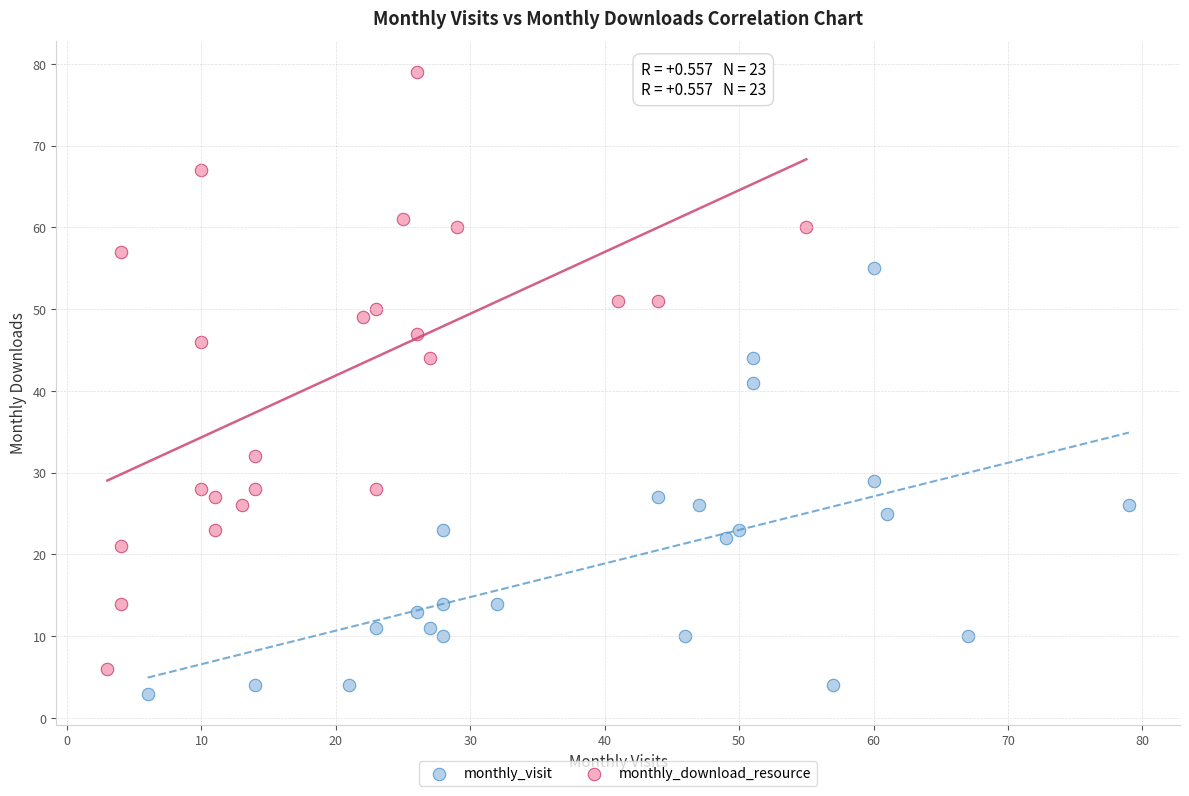

What are all the series names shown in the legend?

monthly_visit, monthly_download_resource